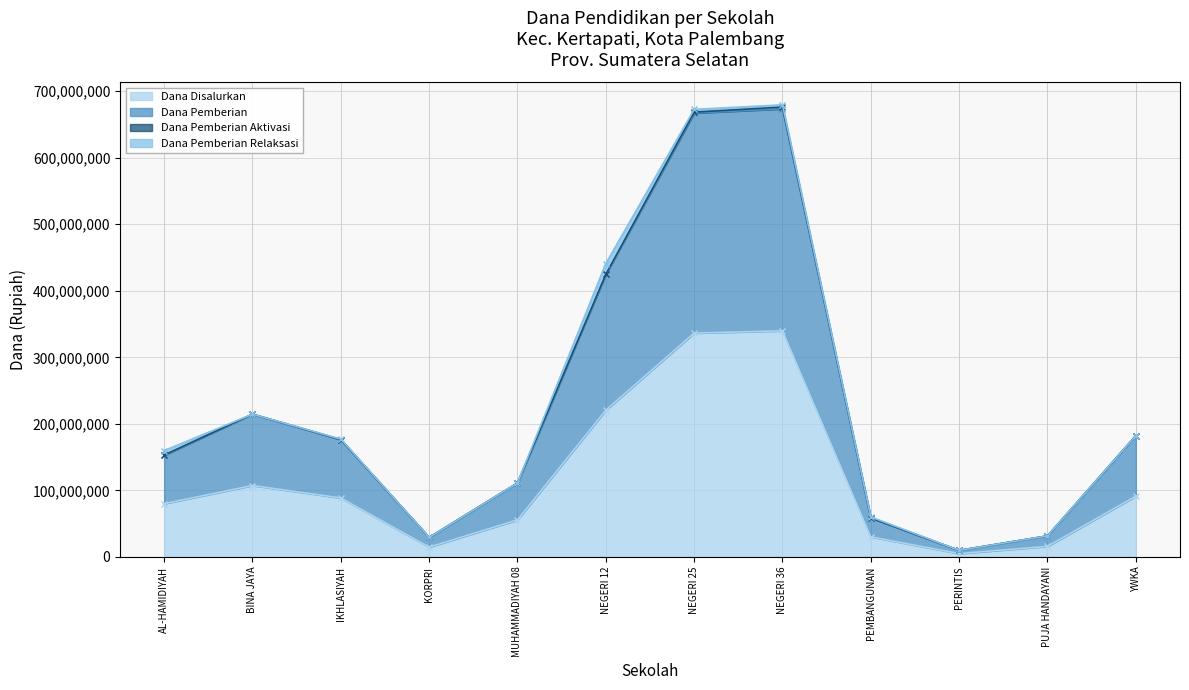

At which category does Dana Disalurkan reach its first local peak?

BINA JAYA